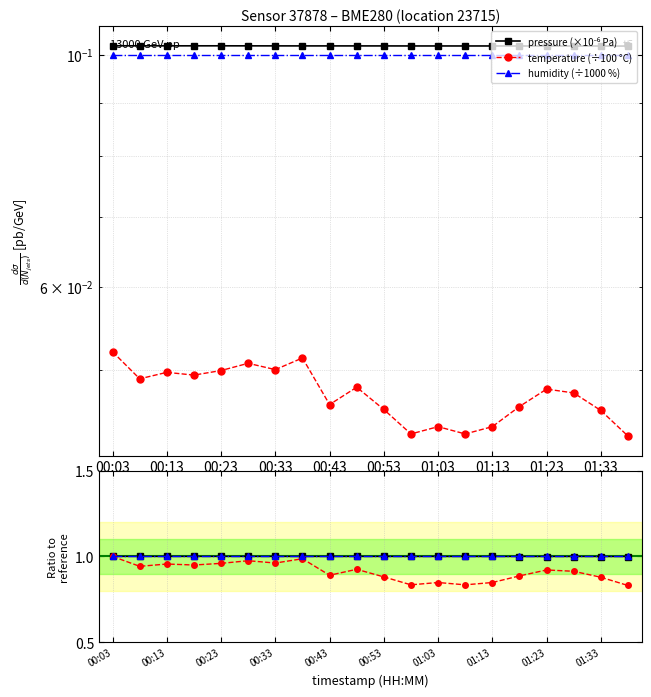

What are all the series names shown in the legend?

pressure (×10⁻⁶ Pa), temperature (÷100 °C), humidity (÷1000 %), pressure, temperature, humidity